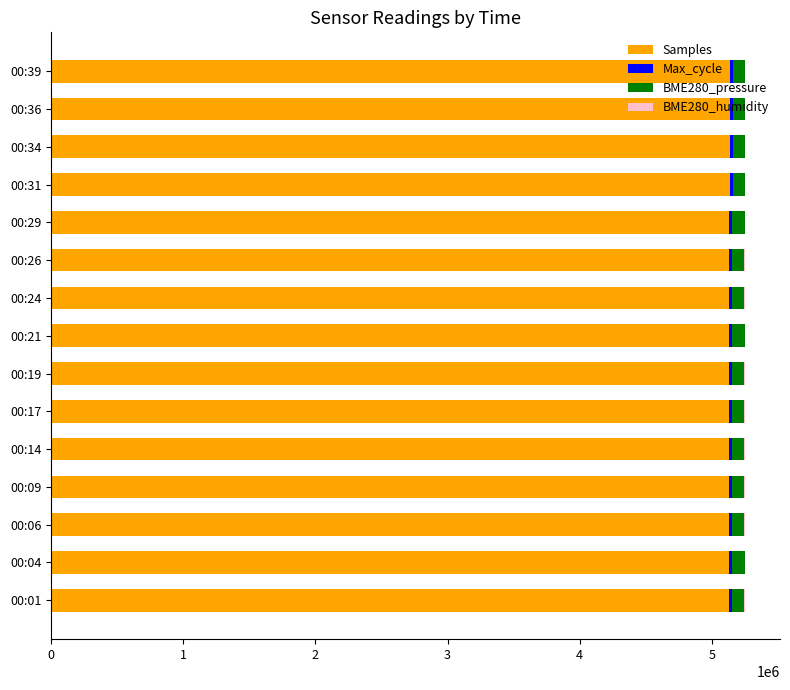

What is the highest value of the Samples series?

5136839.0